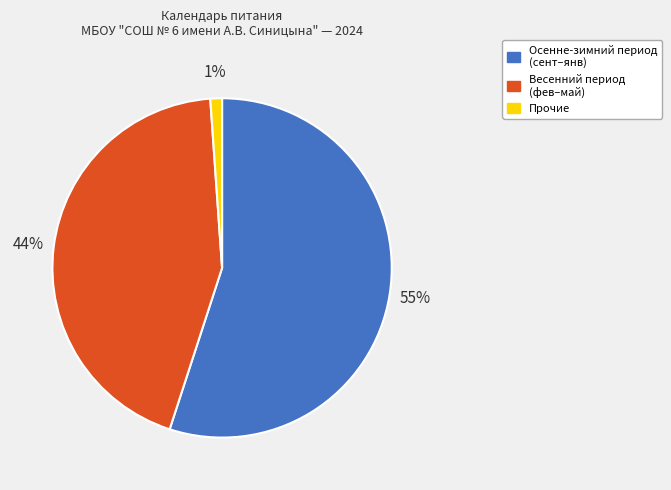

To the nearest percent, what is the difference between the largest and smallest slice percentages?

54%